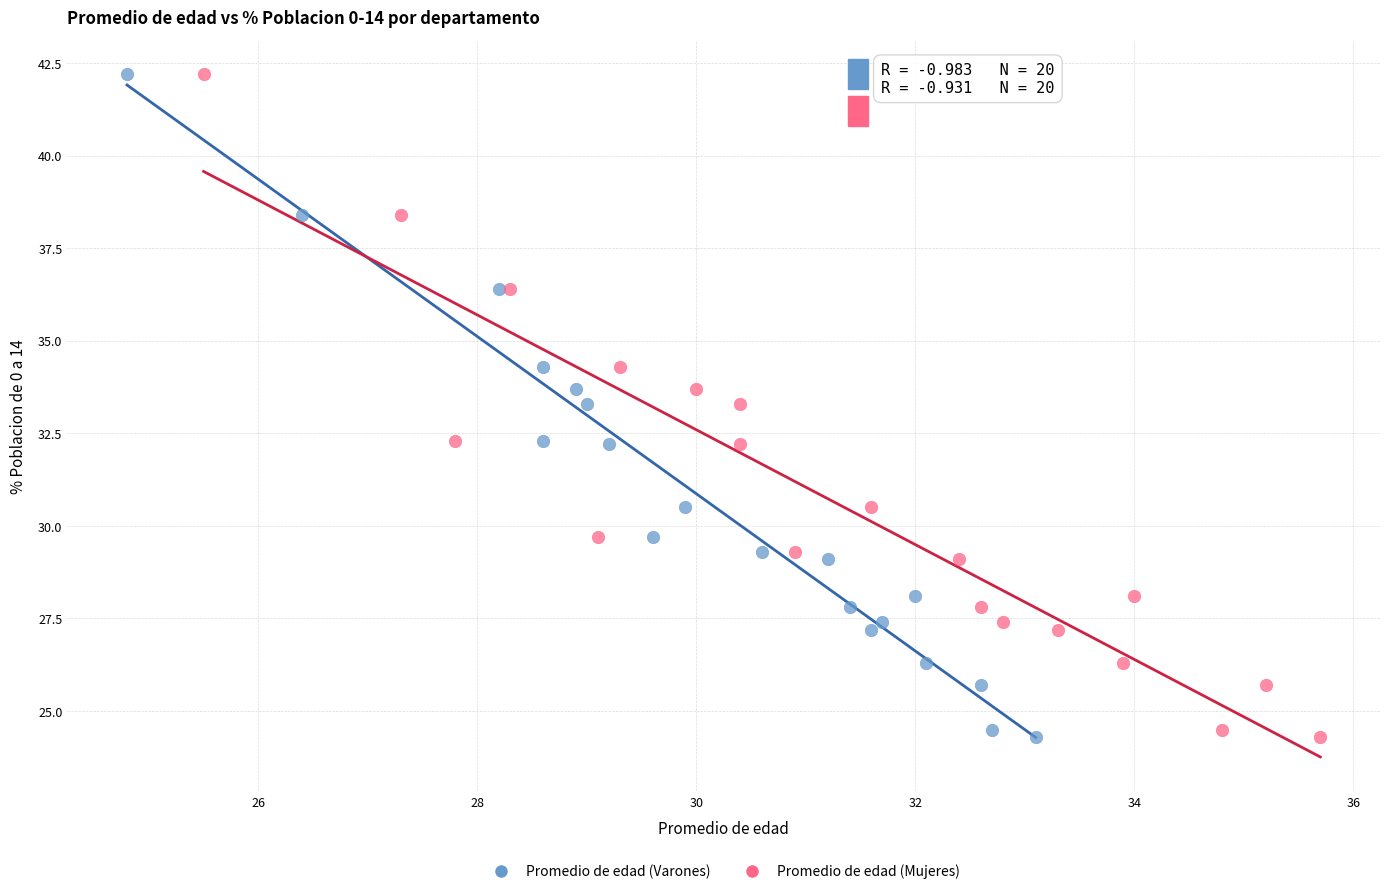

What are all the series names shown in the legend?

Promedio de edad (Varones), Promedio de edad (Mujeres)